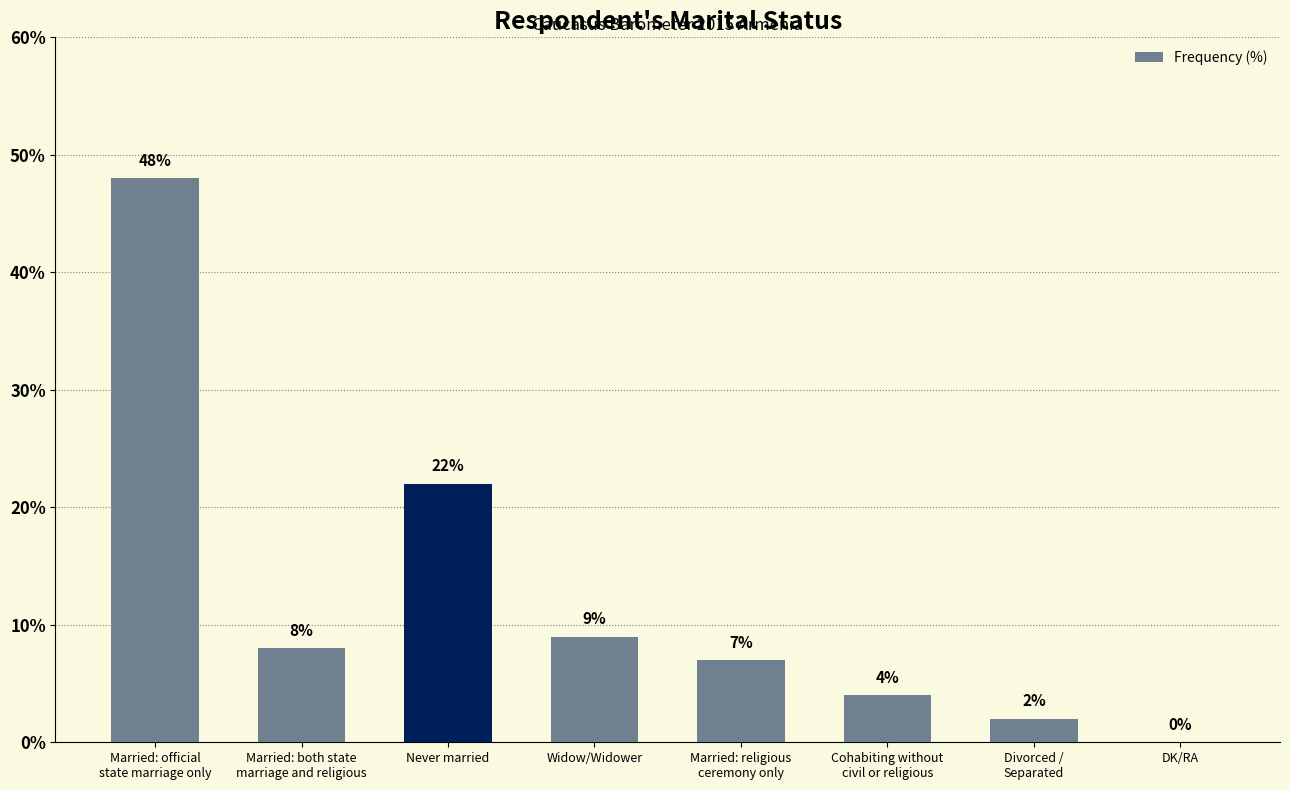

The value at Cohabiting without
civil or religious is 1. True or false?

False